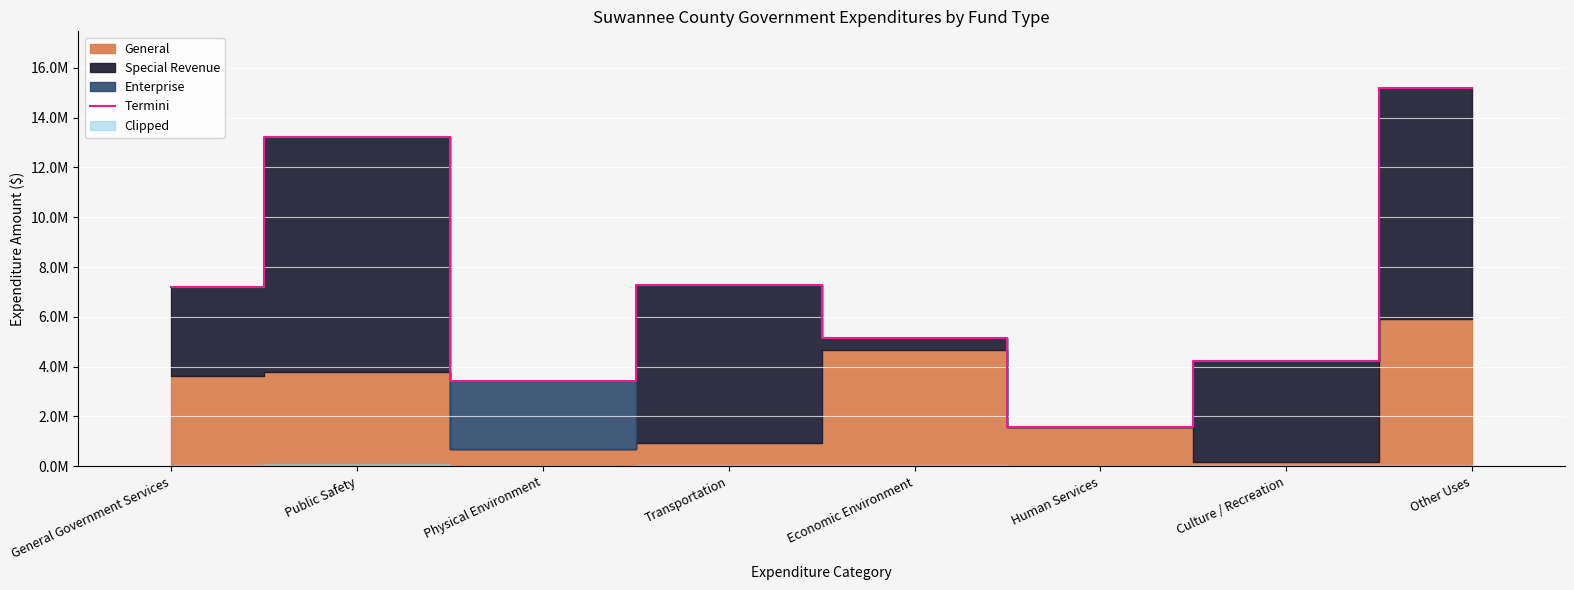

Which has a higher value, Economic Environment or Public Safety?

Public Safety